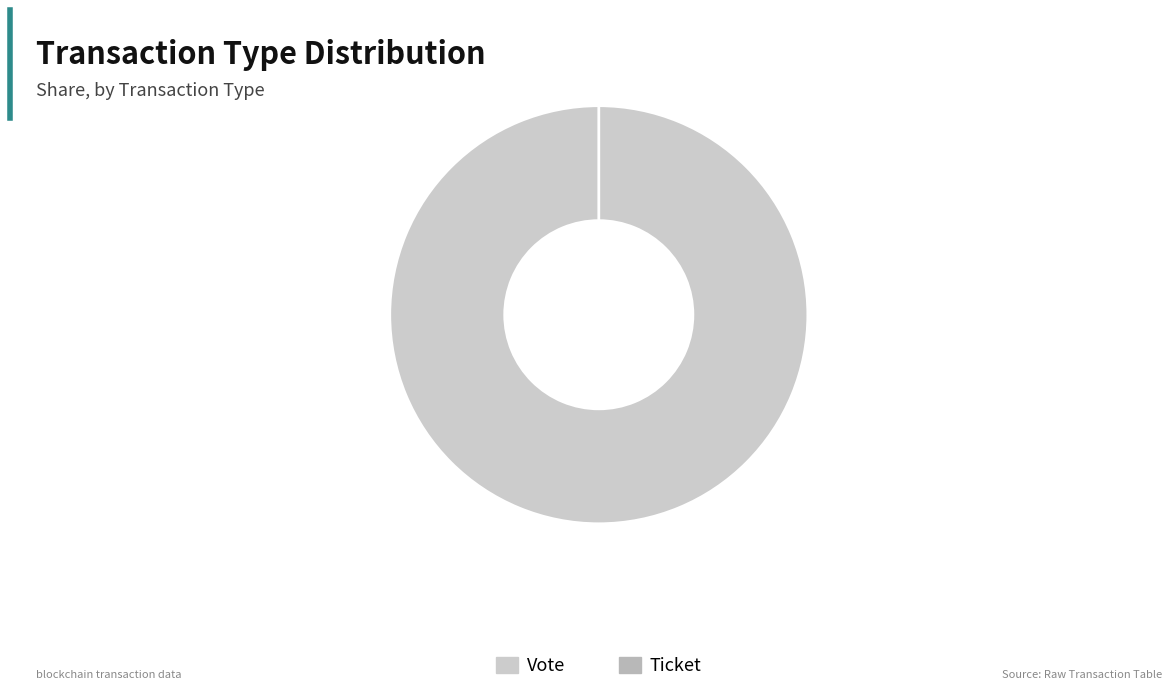

How many slices are in this pie chart?

2